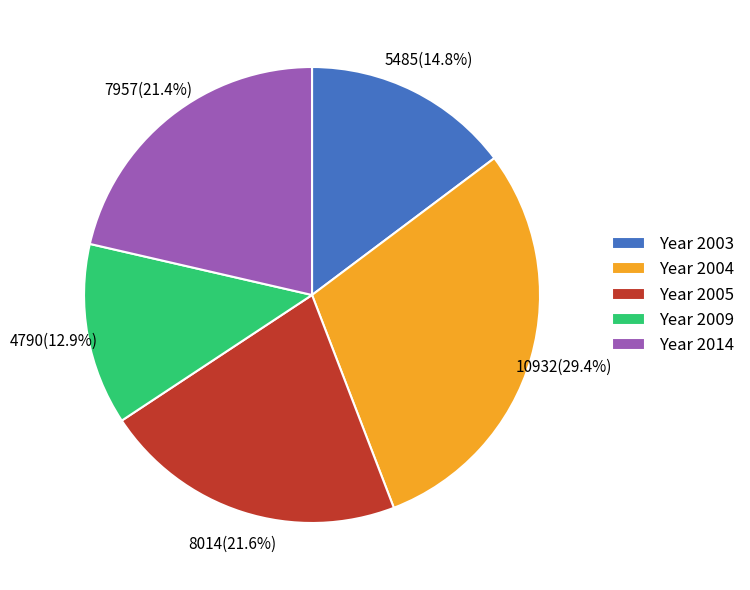

Combined, what portion of the pie is Year 2014 and Year 2009?

34.3%